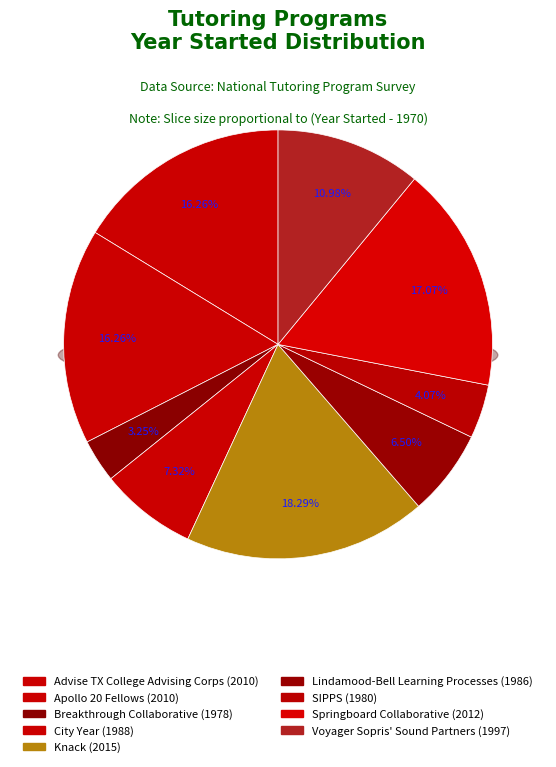

Is it true that Voyager Sopris' Sound Partners is 11% of the pie?

True